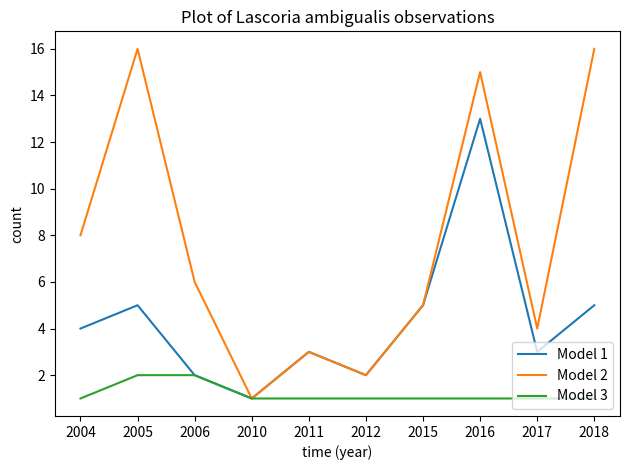

At how many categories does at least one series exceed 11?

3